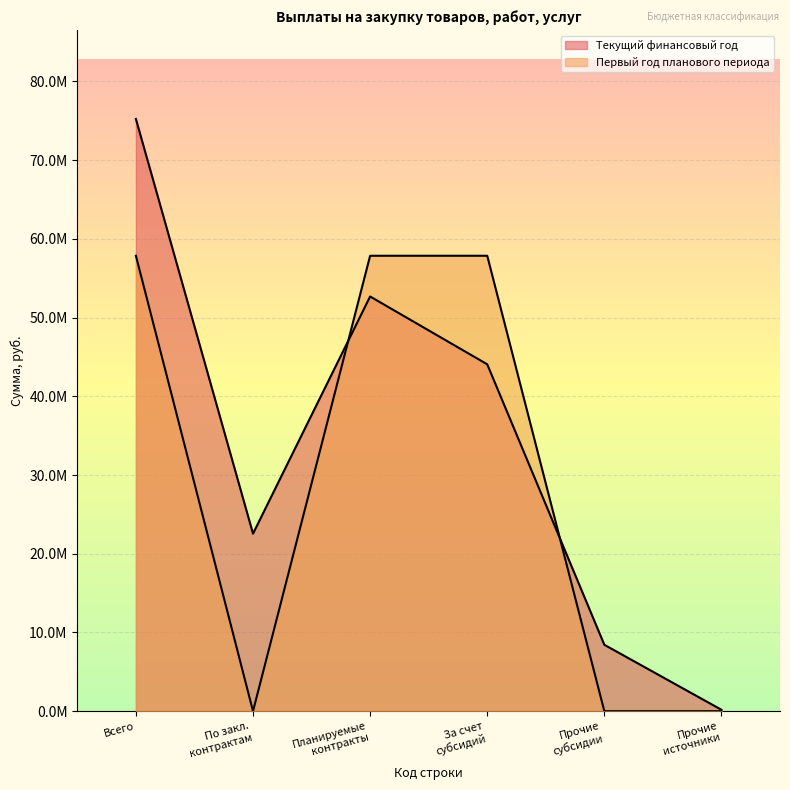

Which series has the largest total across all categories?

Текущий финансовый год